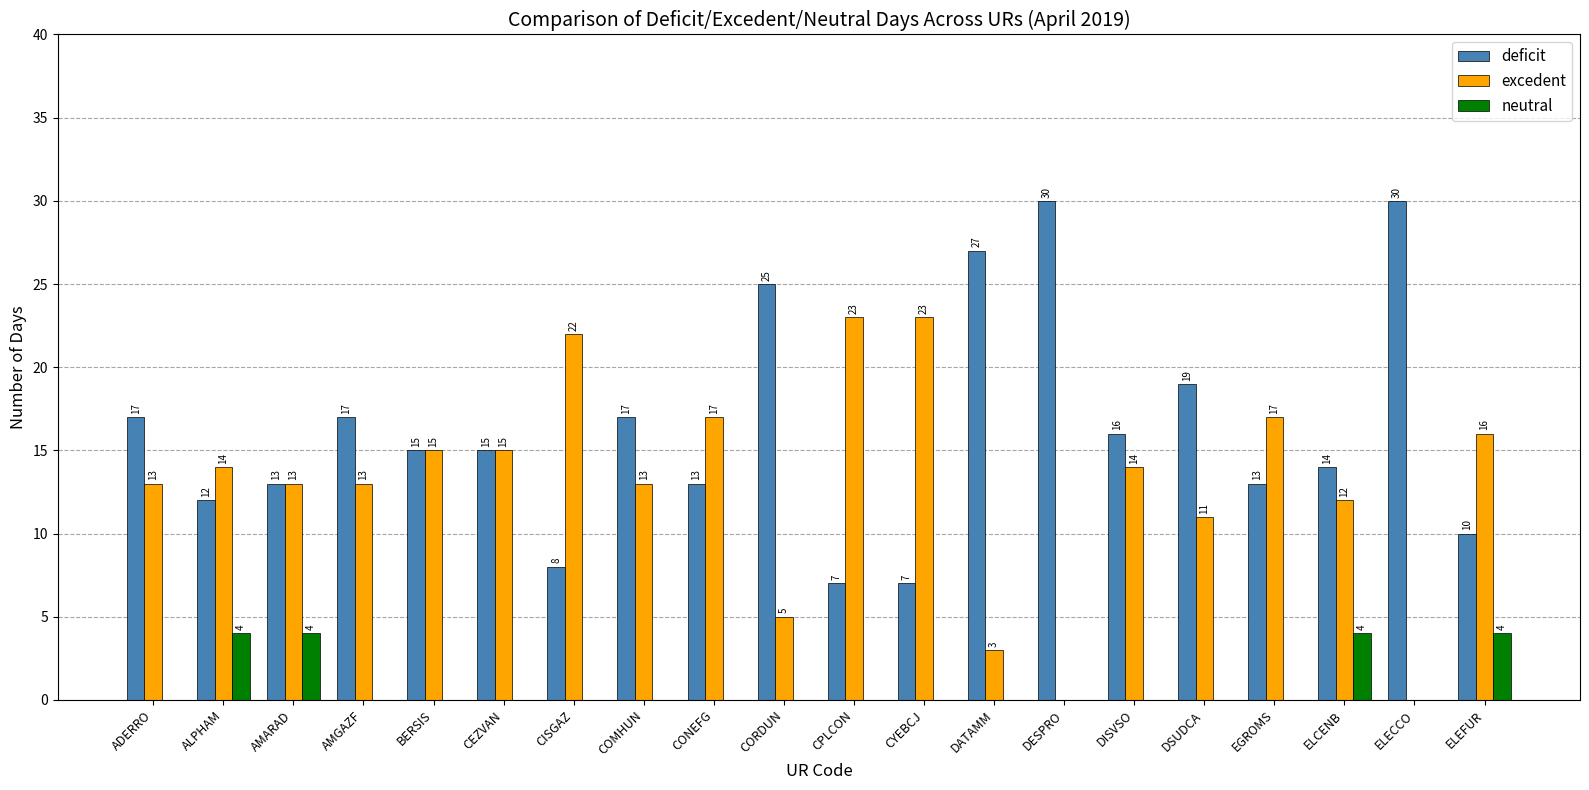

What is the sum of all excedent values?

259